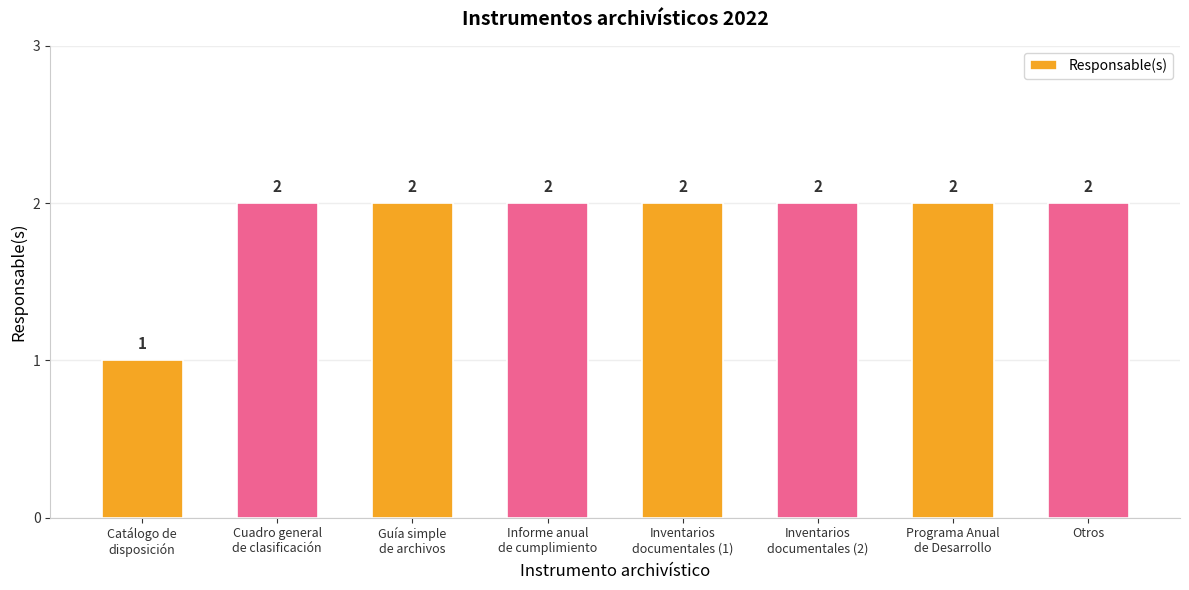

Does the chart contain any negative values?

No